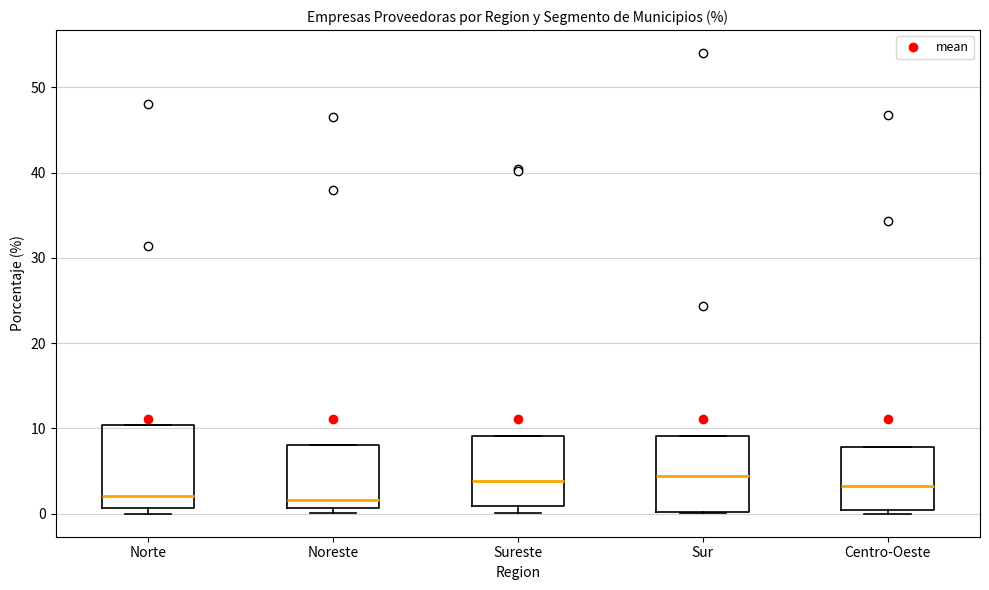

Where is the upper edge of the box for Noreste on the y-axis? The values are not printed on the chart, so give them approximately, as read against the axis.

8